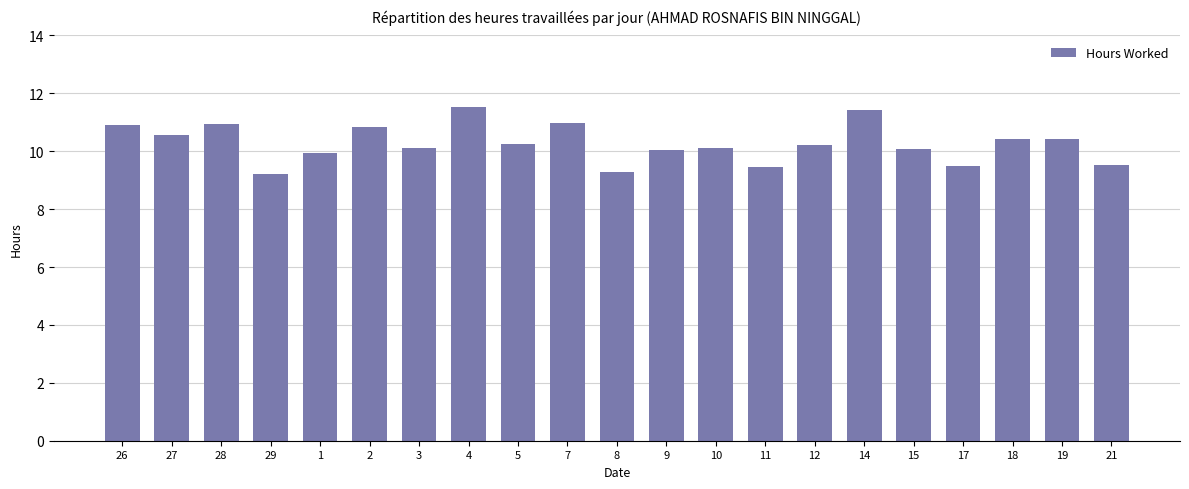

What is the minimum value shown in the chart?

9.2